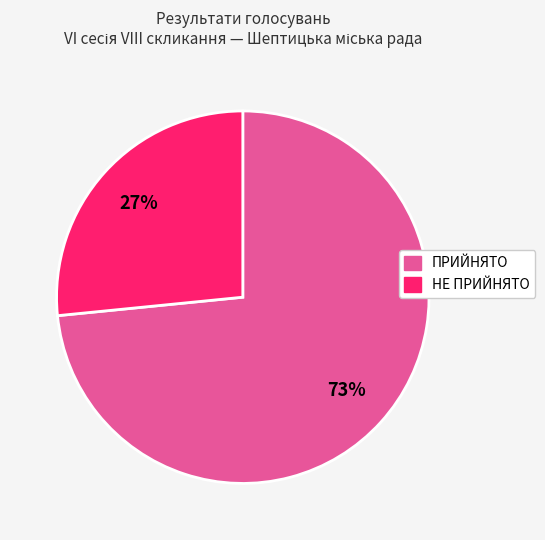

Count the number of slices in the pie.

2